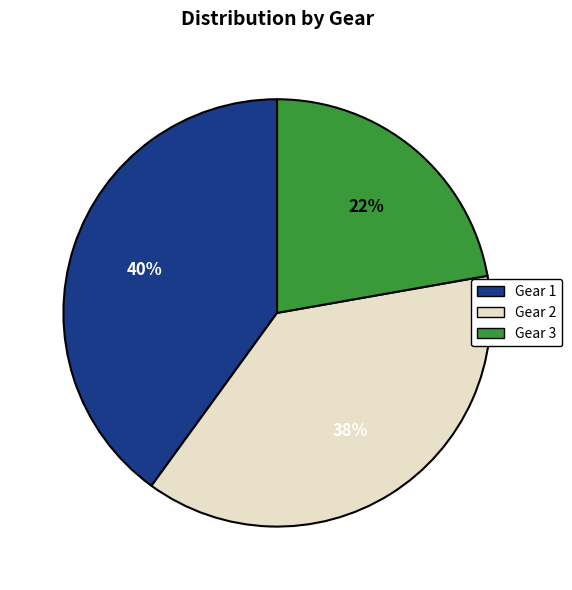

Rank the categories by value from lowest to highest.

Gear 3, Gear 2, Gear 1